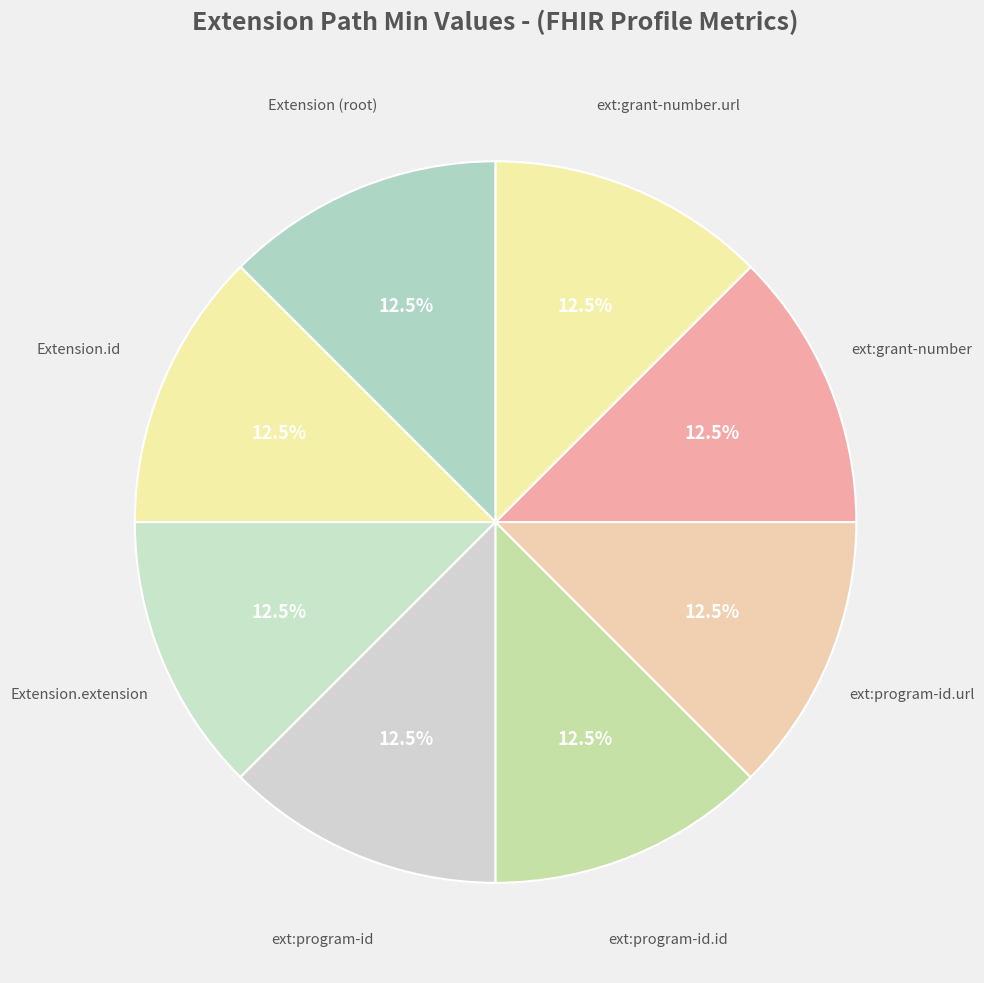

Does Extension.id represent more than half of the total?

No